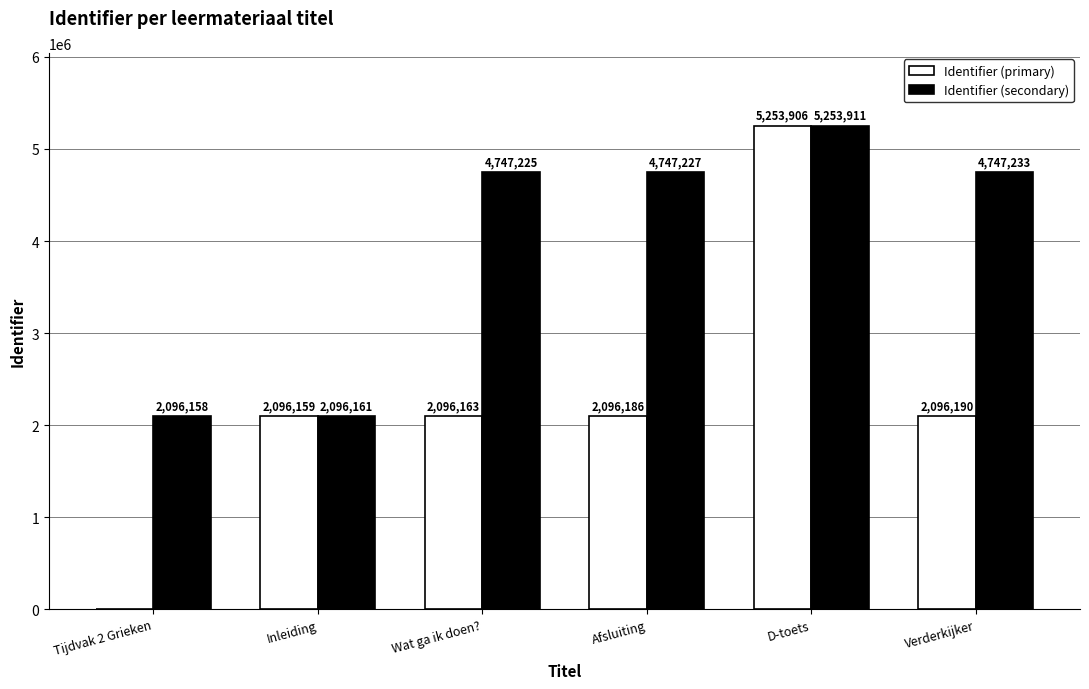

How many values in Identifier (primary) are above zero?

5